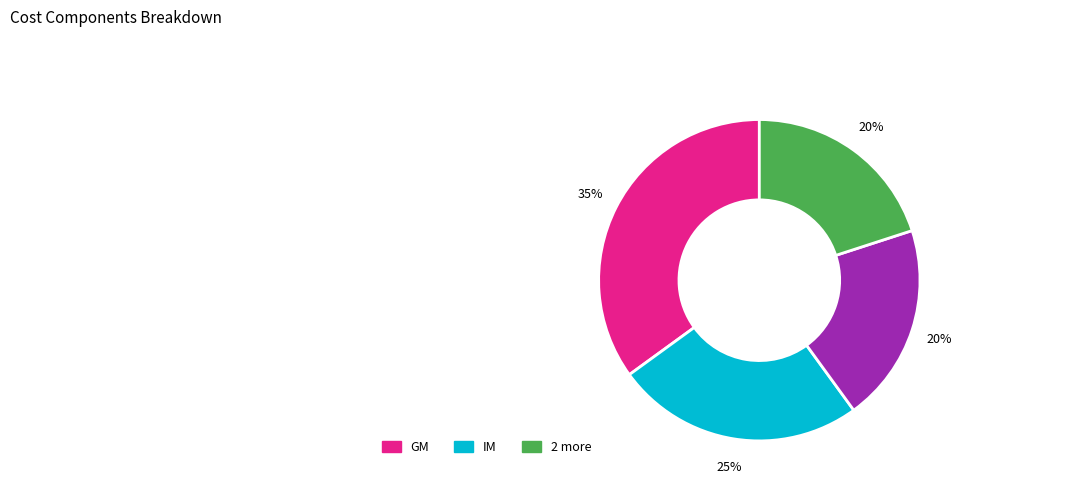

Is there any slice that represents more than half of the pie?

No